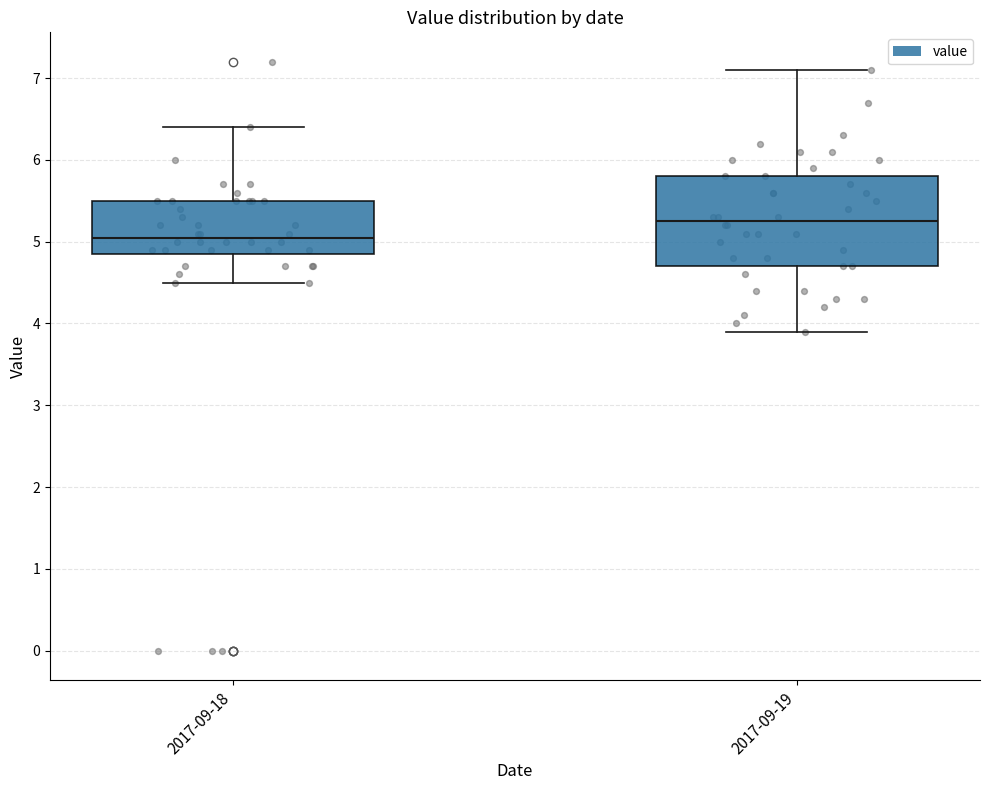

Which box's median line is the lowest?

2017-09-18